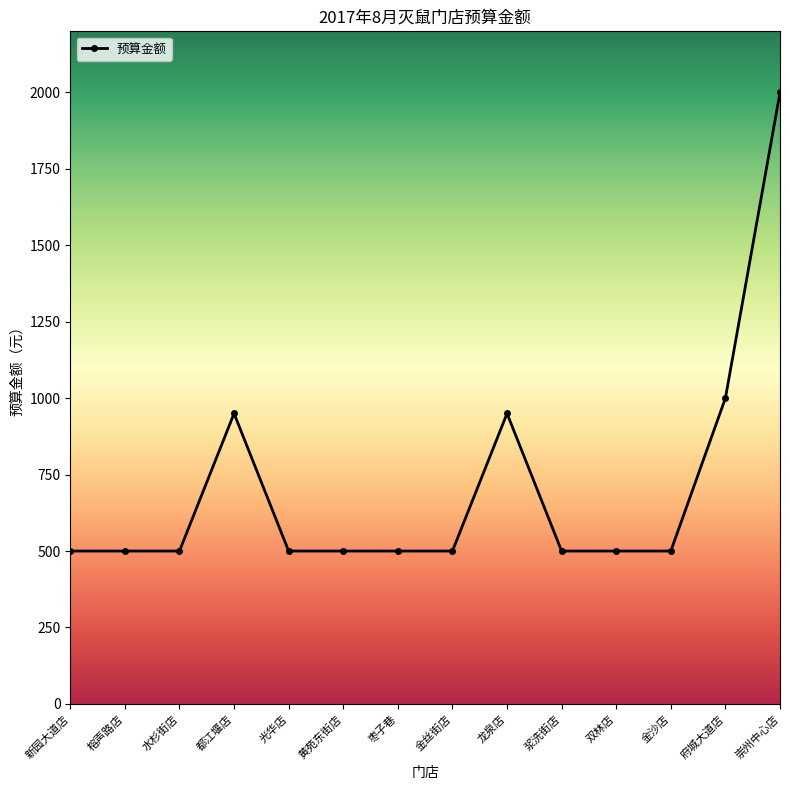

Is it true that the value at 水杉街店 is 870?

False